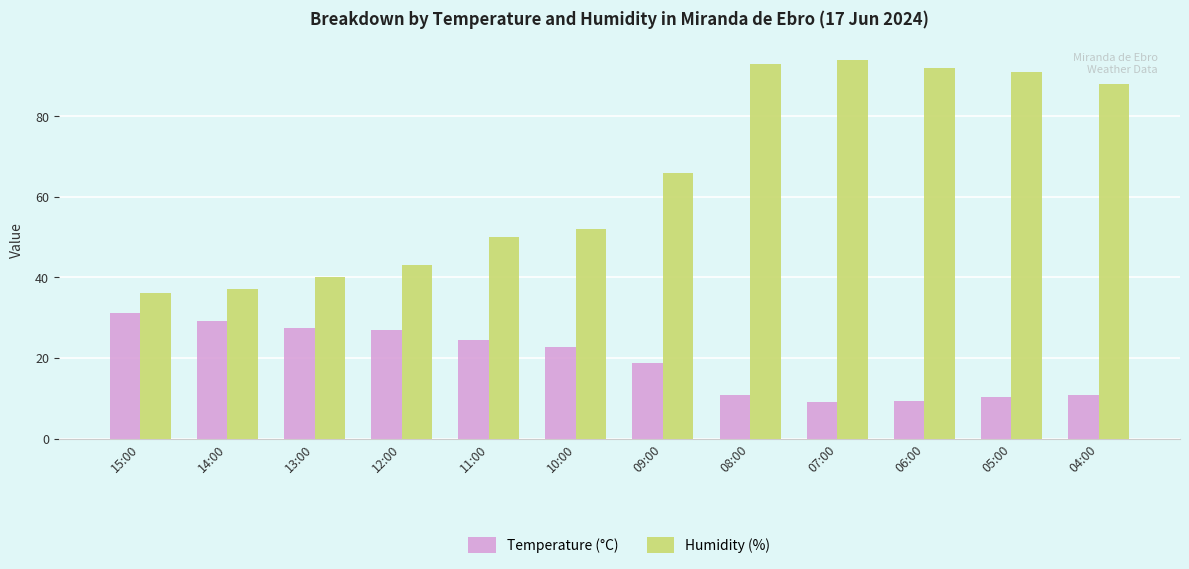

Which series changed the most between 13:00 and 07:00?

Humidity (%)